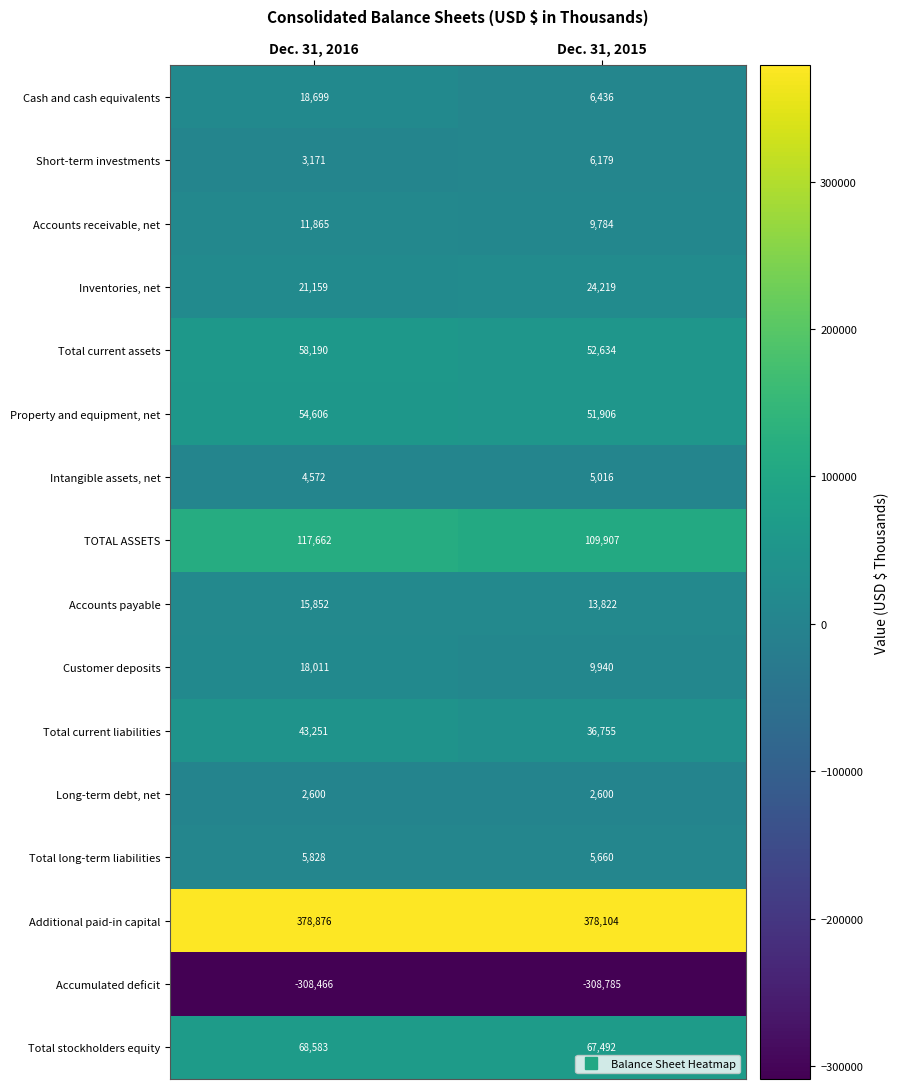

Count the number of categories in the chart.

2